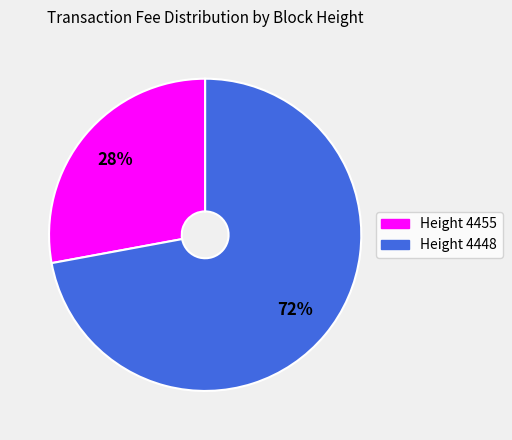

What is the ratio of the value at Height 4455 to the value at Height 4448?

0.4